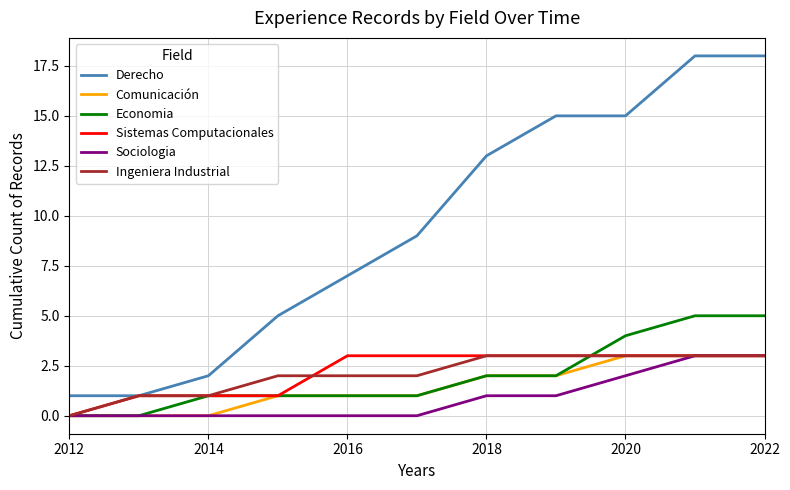

Which series has the widest spread of values?

Derecho